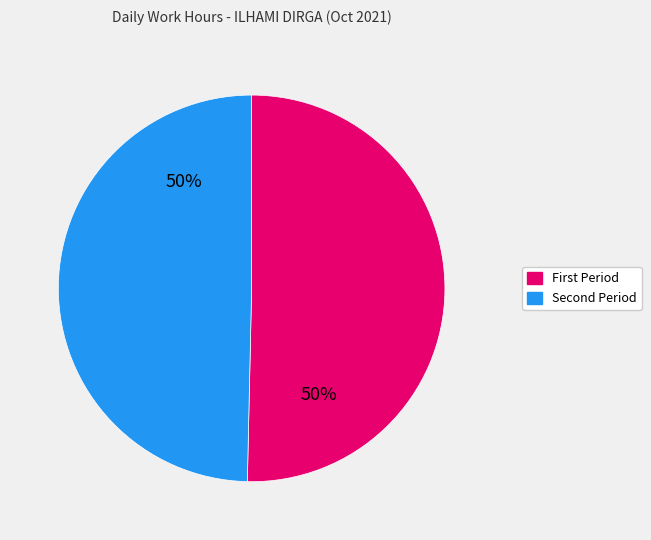

To the nearest percent, what is the average slice percentage?

50%